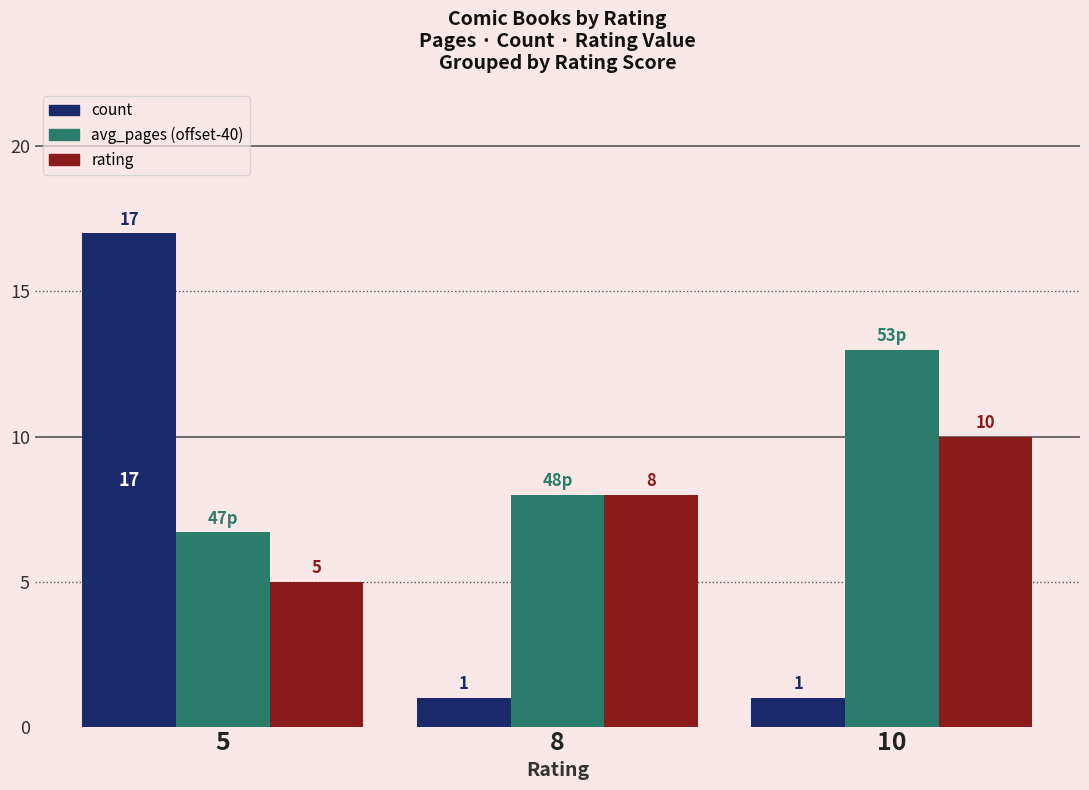

How many bars are there in total?

9